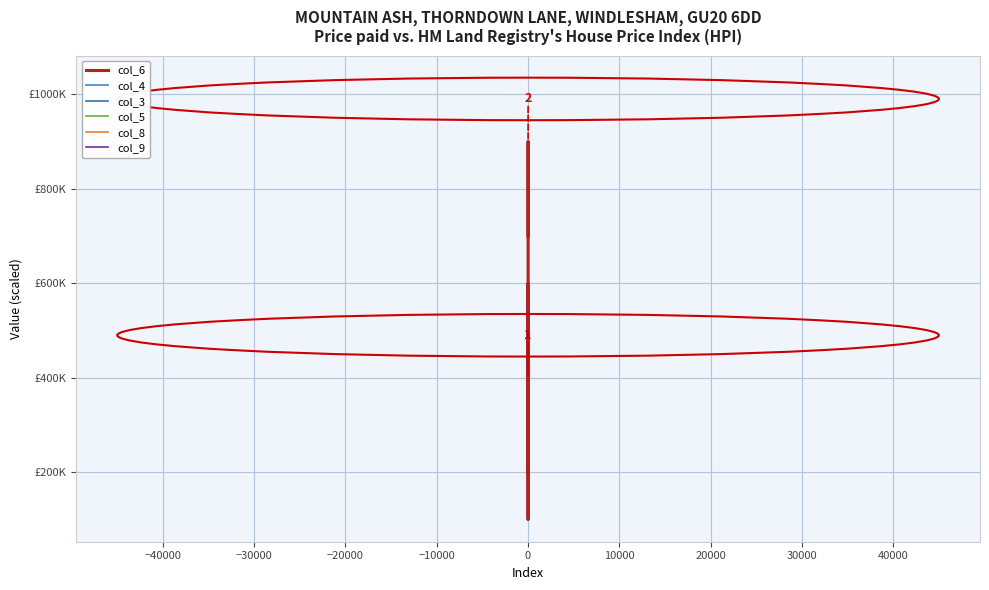

What are all the series names shown in the legend?

col_6, col_4, col_3, col_5, col_8, col_9